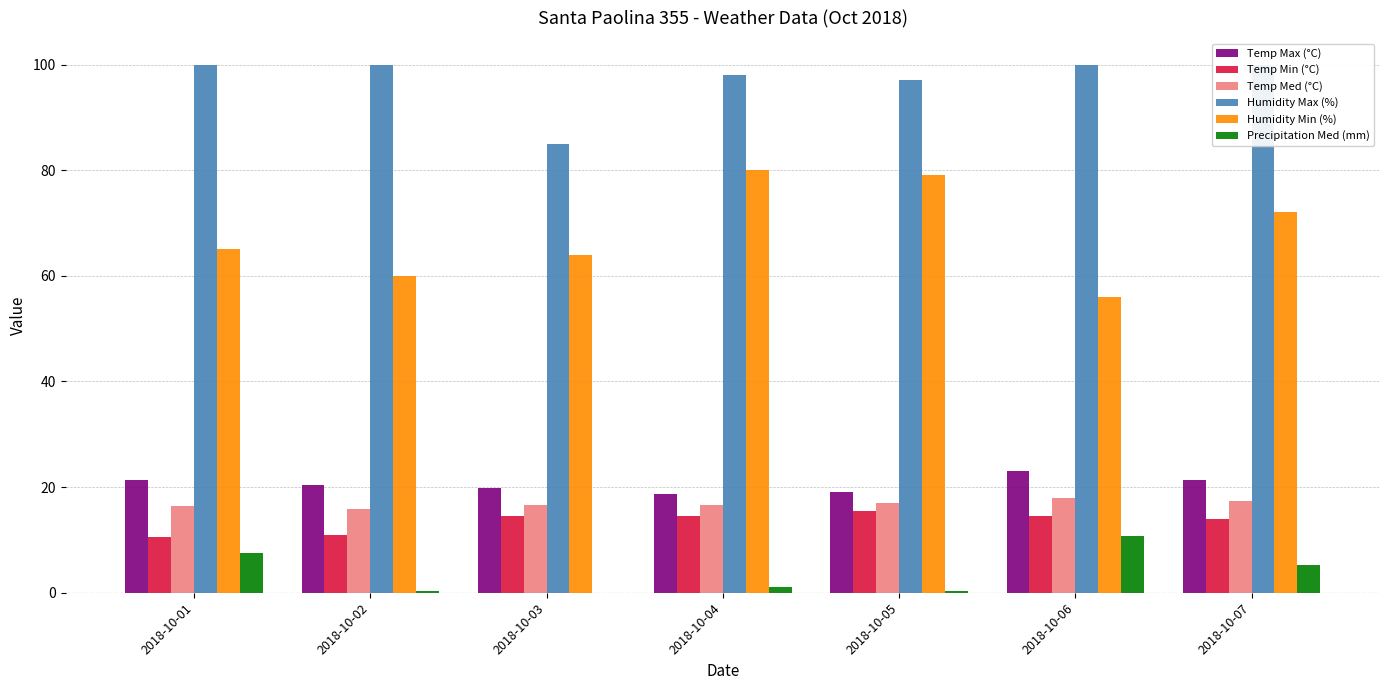

What is the sum of all Humidity Min (%) values?

476.0